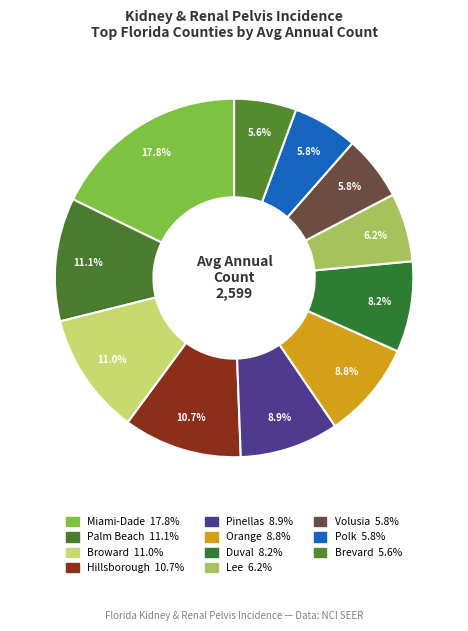

True or false: Orange accounts for 21% of the total.

False